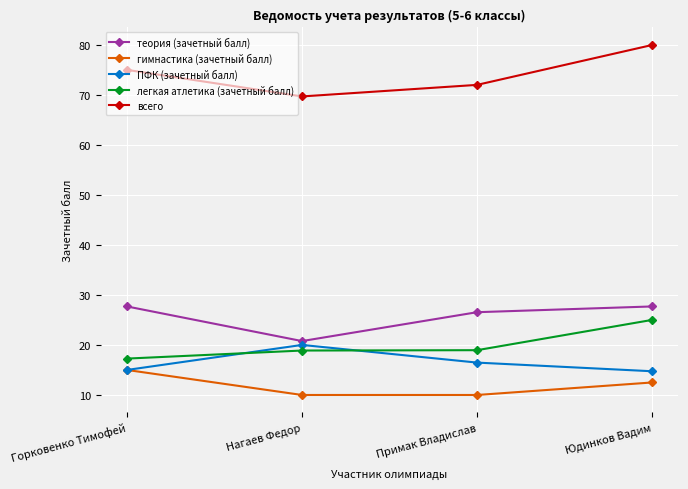

The value of ПФК (зачетный балл) at Горковенко Тимофей is 15.0. True or false?

True